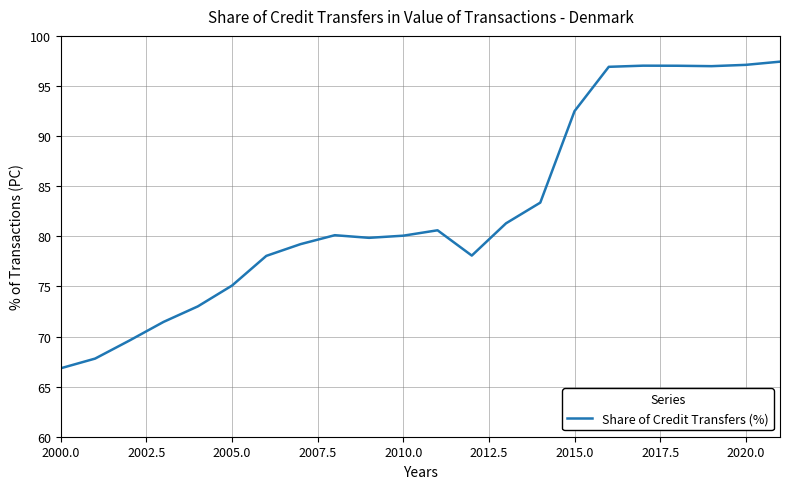

What is the smallest value displayed?

66.8